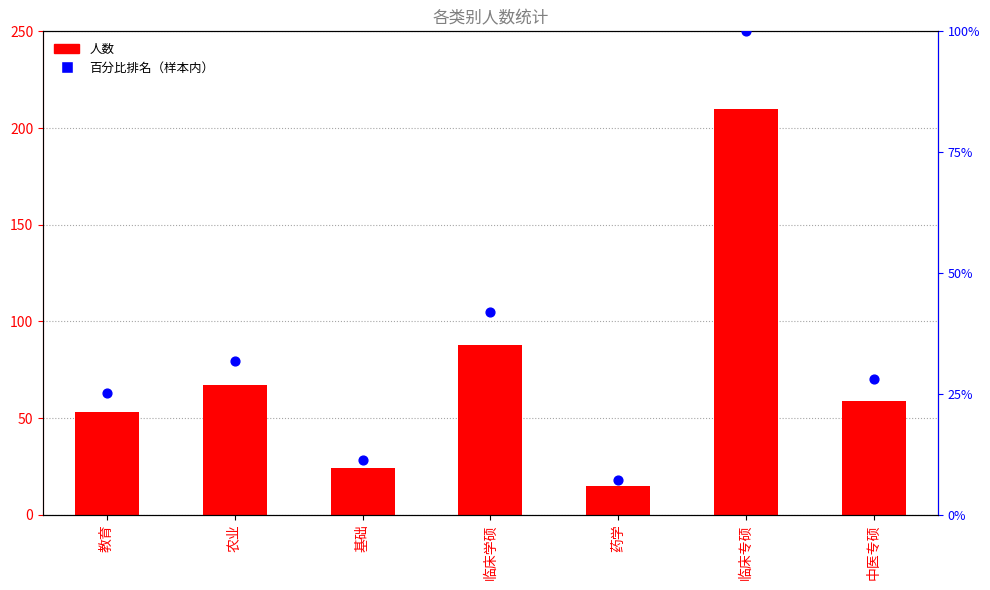

Which series contains the lowest Y value?

百分比排名